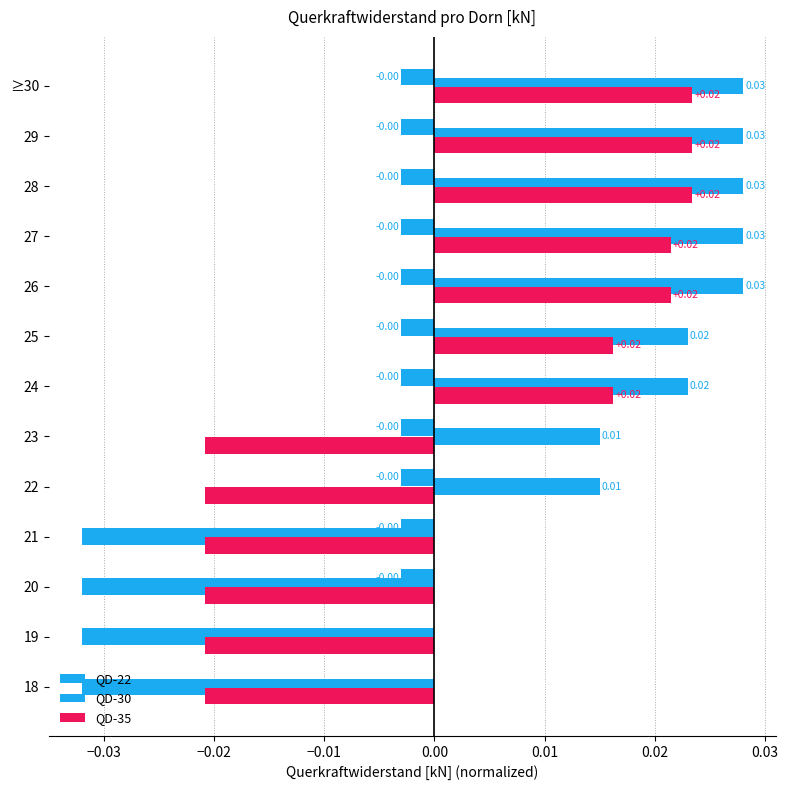

Count the QD-30 values in the range 0 to 1.

9